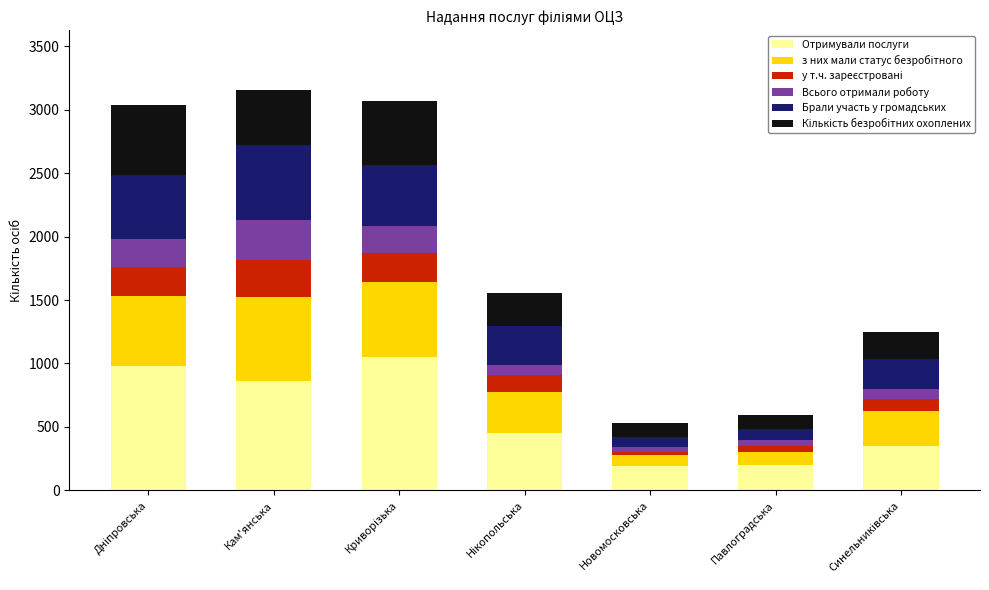

What is the average value of the Отримували послуги series?

583